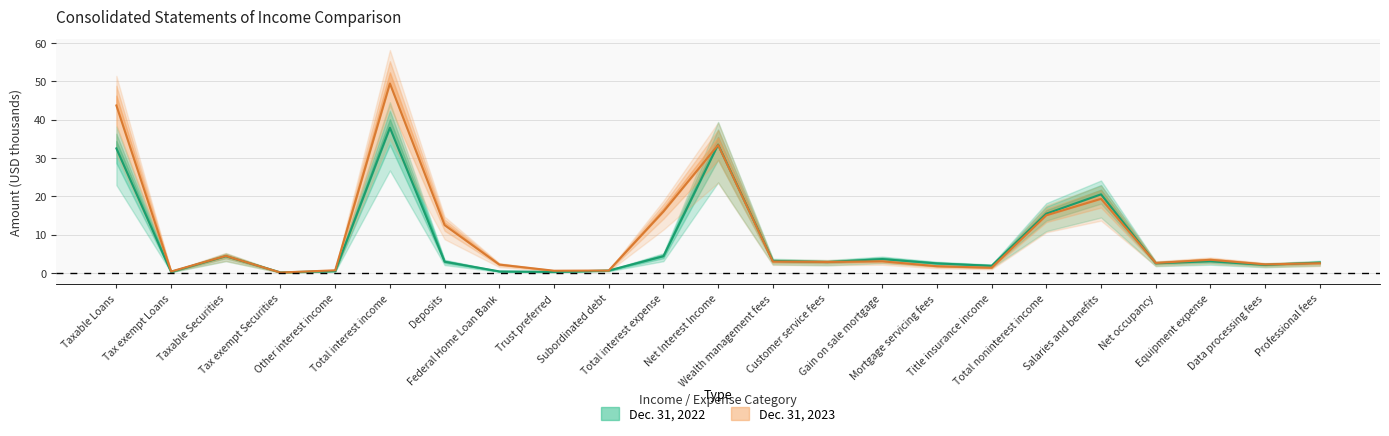

Which label corresponds to the smallest value in the chart?

Tax exempt Securities